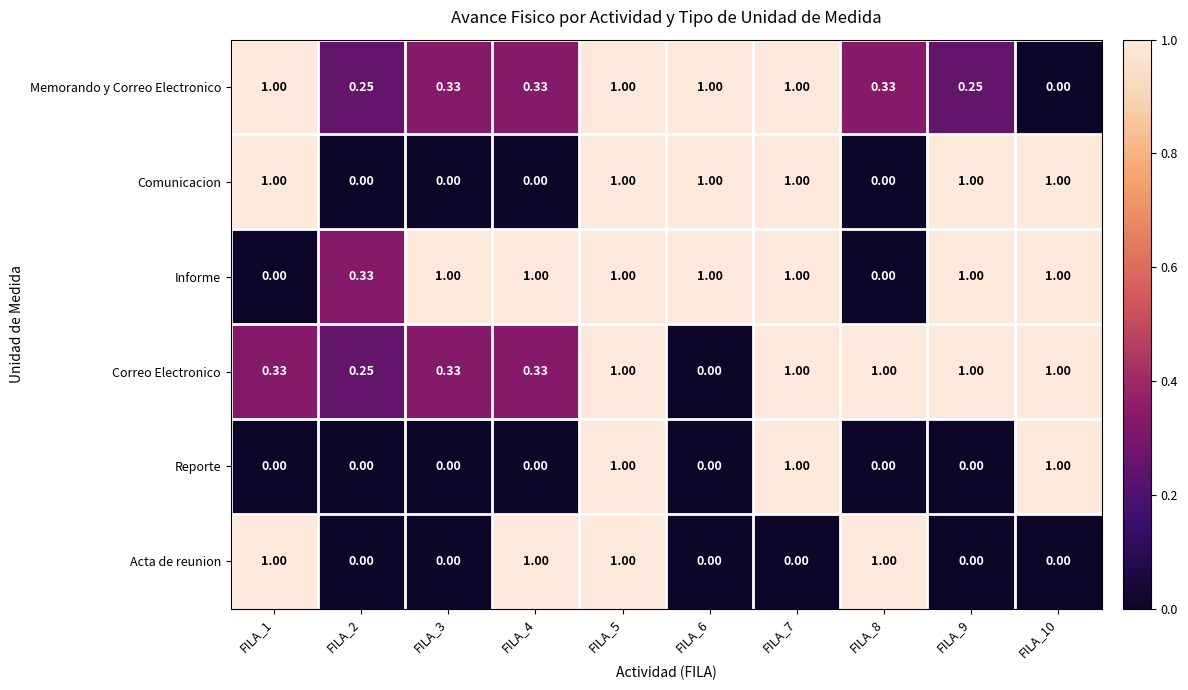

Which series has the largest total across all categories?

Informe